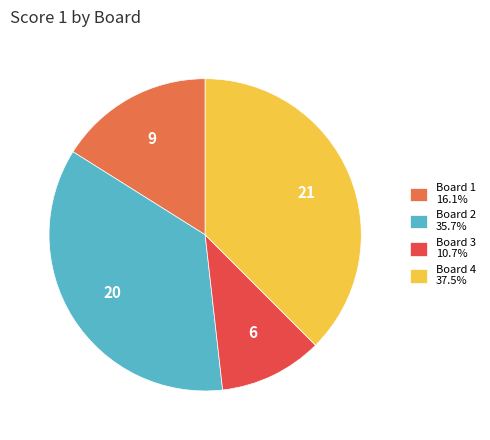

Is the sum of Board 3 10.7% and Board 2 35.7% greater than half?

No